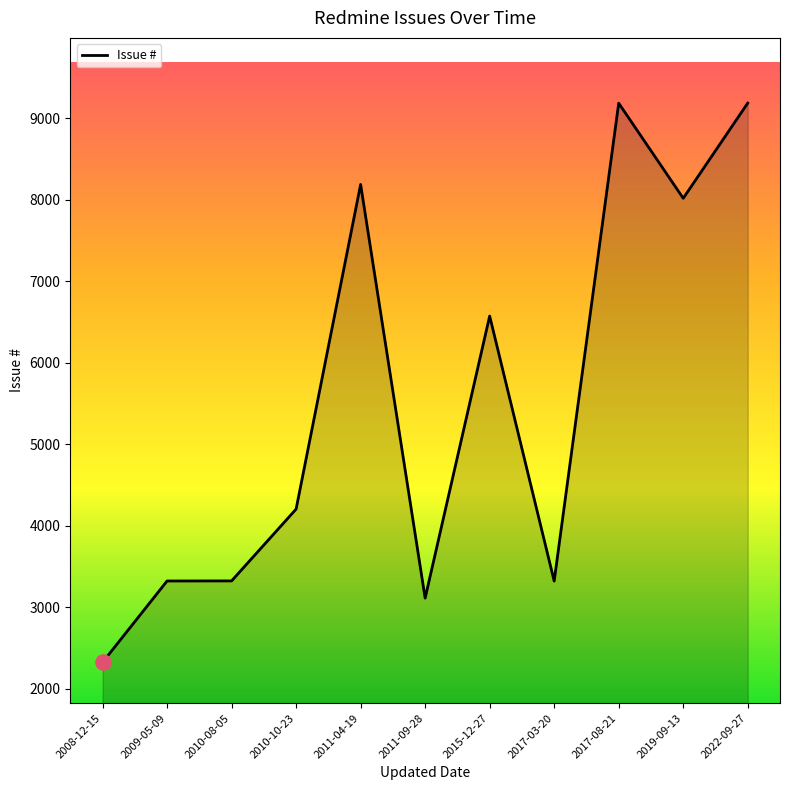

Approximately how many times larger is the value at 2022-09-27 compared to 2017-08-21?

1.0